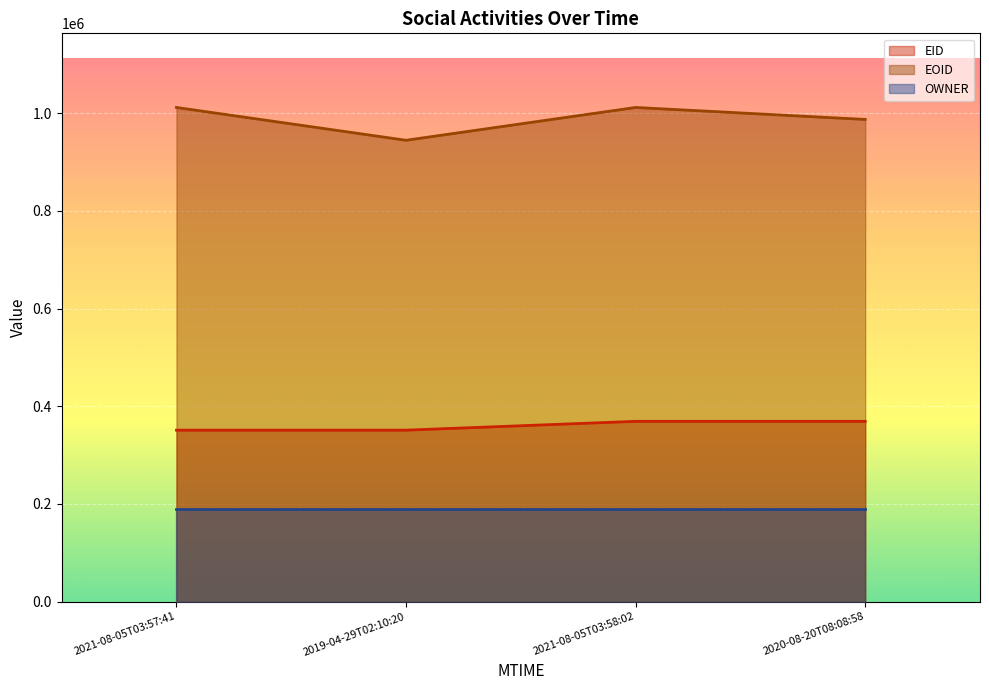

How many lines are shown in the chart?

3